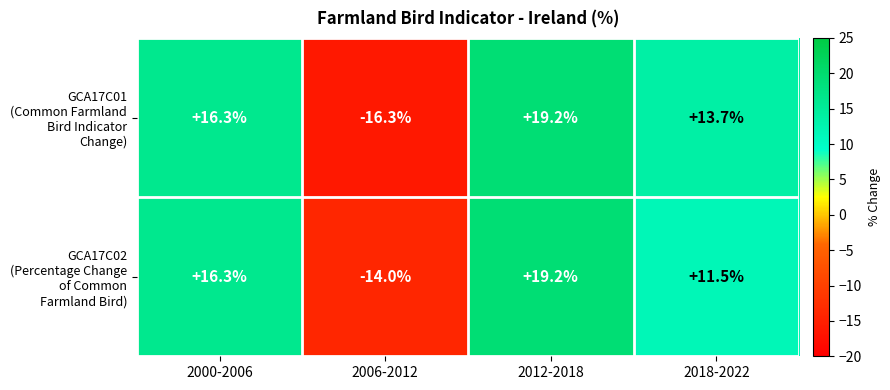

At which category is the sum across all series the highest?

2012-2018